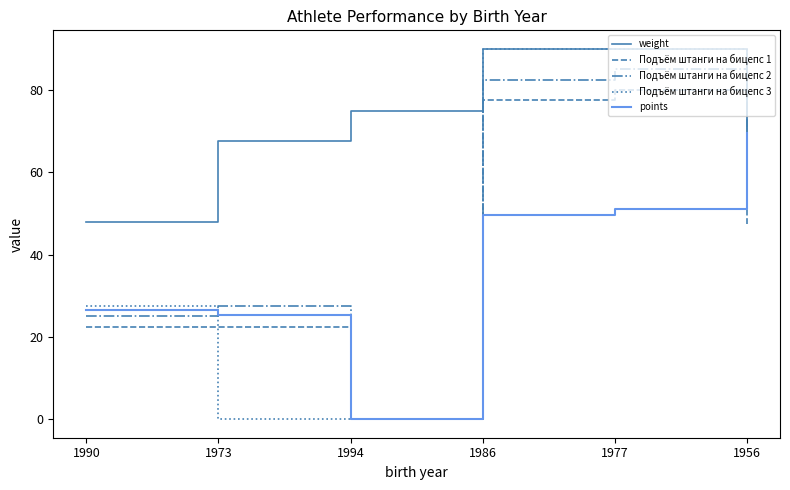

At which label does points reach its minimum?

1994